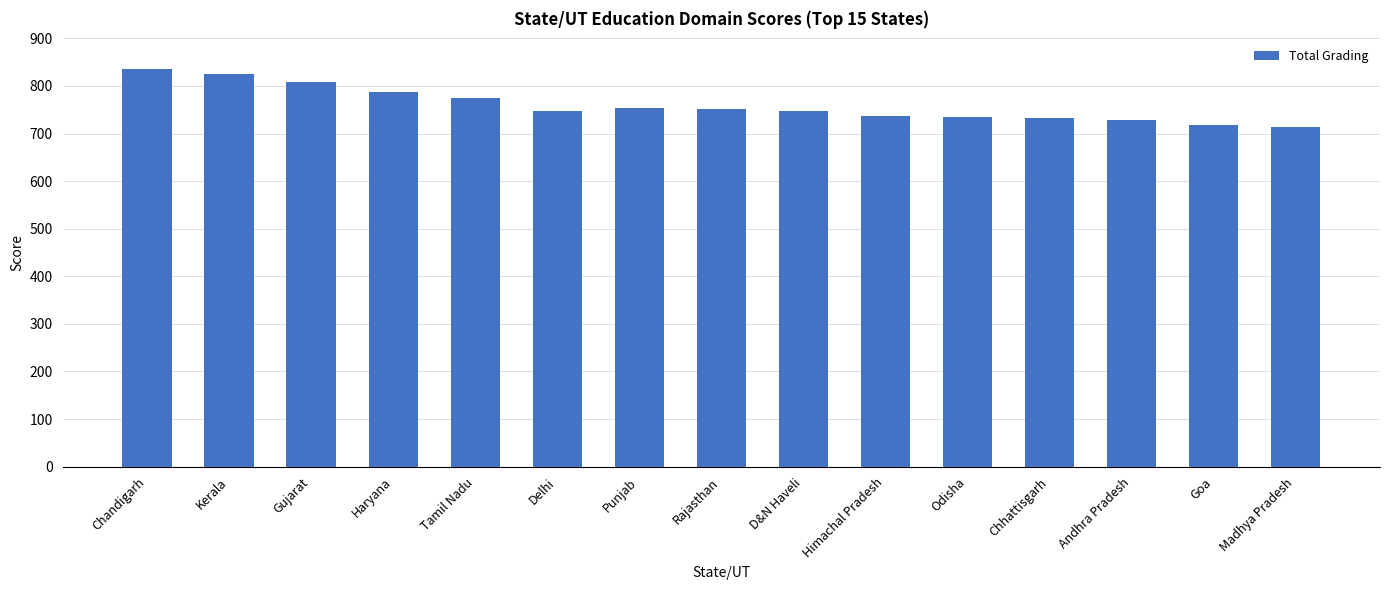

Are the bars horizontal?

No